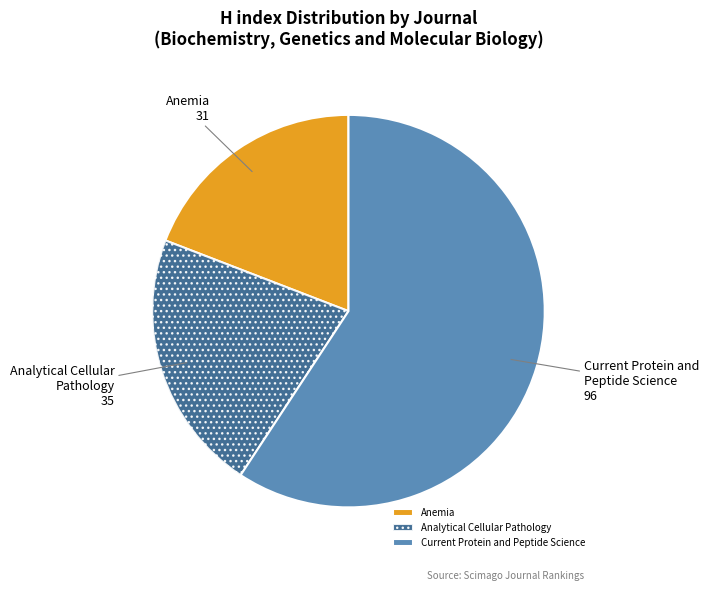

Rank the categories by value from highest to lowest.

Current Protein and Peptide Science, Analytical Cellular Pathology, Anemia